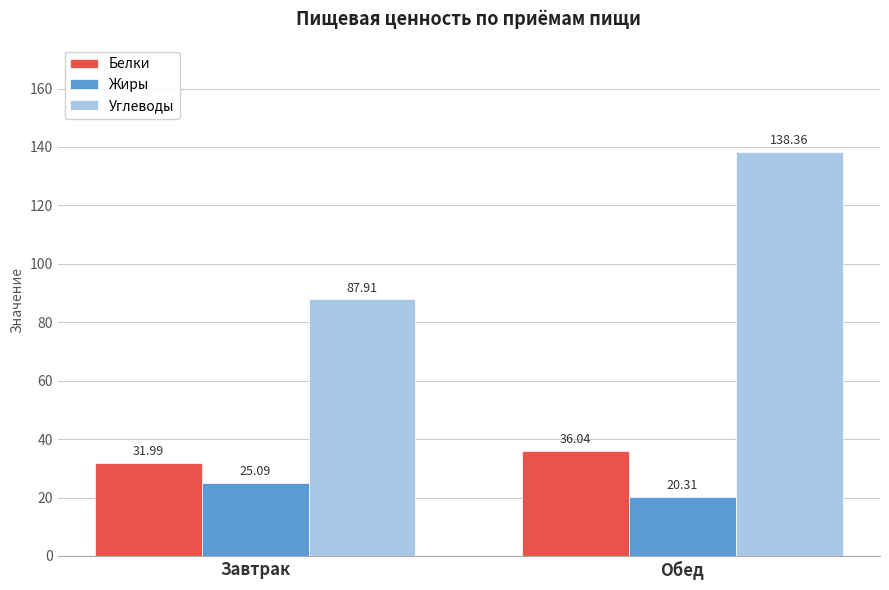

What are all the series names shown in the legend?

Белки, Жиры, Углеводы